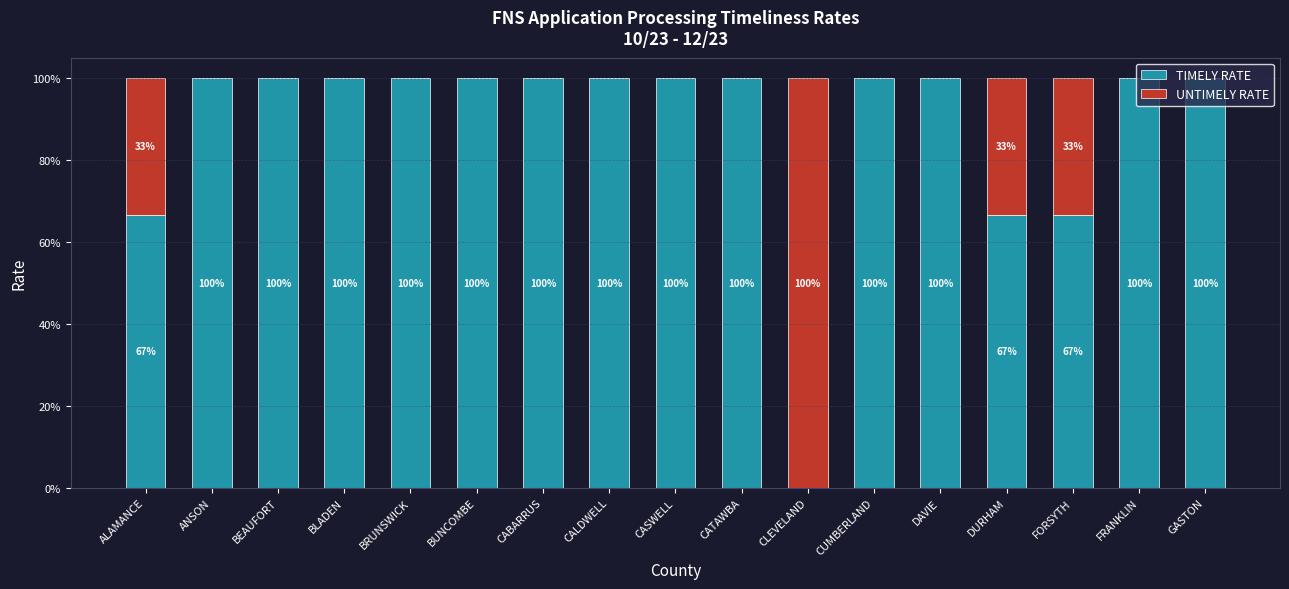

What are all the series names shown in the legend?

TIMELY RATE, UNTIMELY RATE